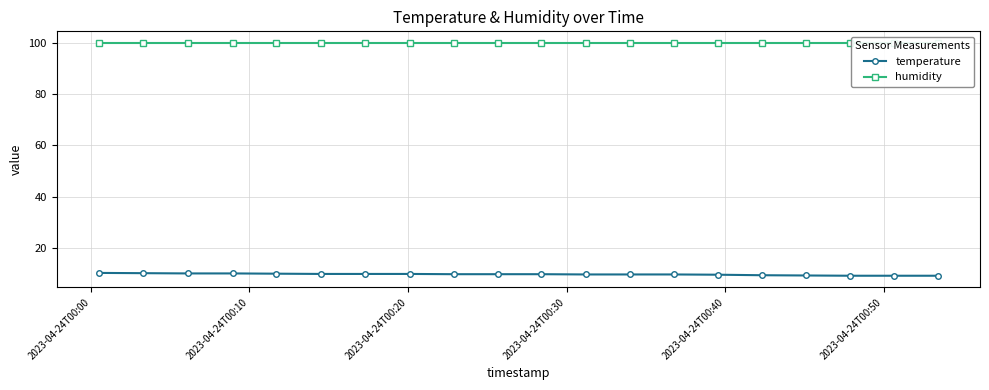

At how many categories does at least one series exceed 26?

20